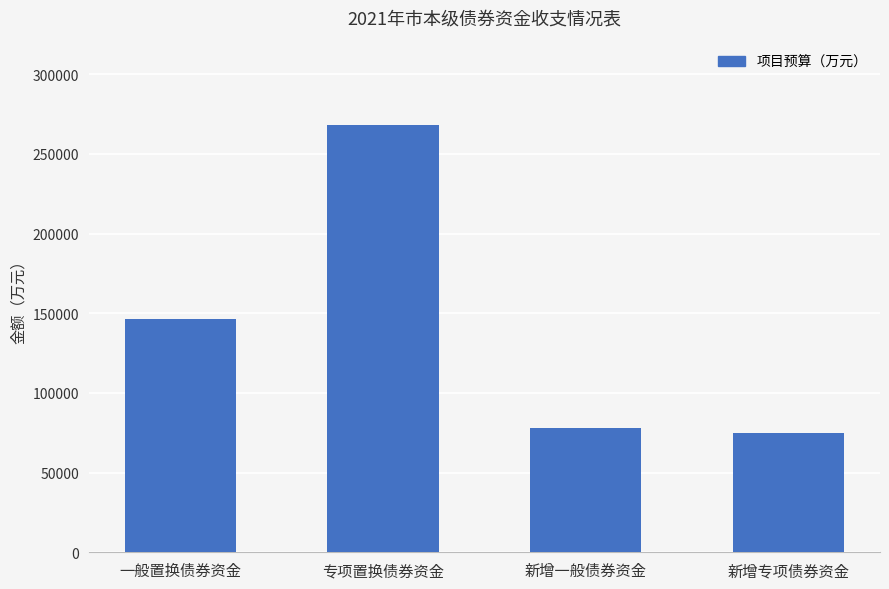

What is the average value?

141925